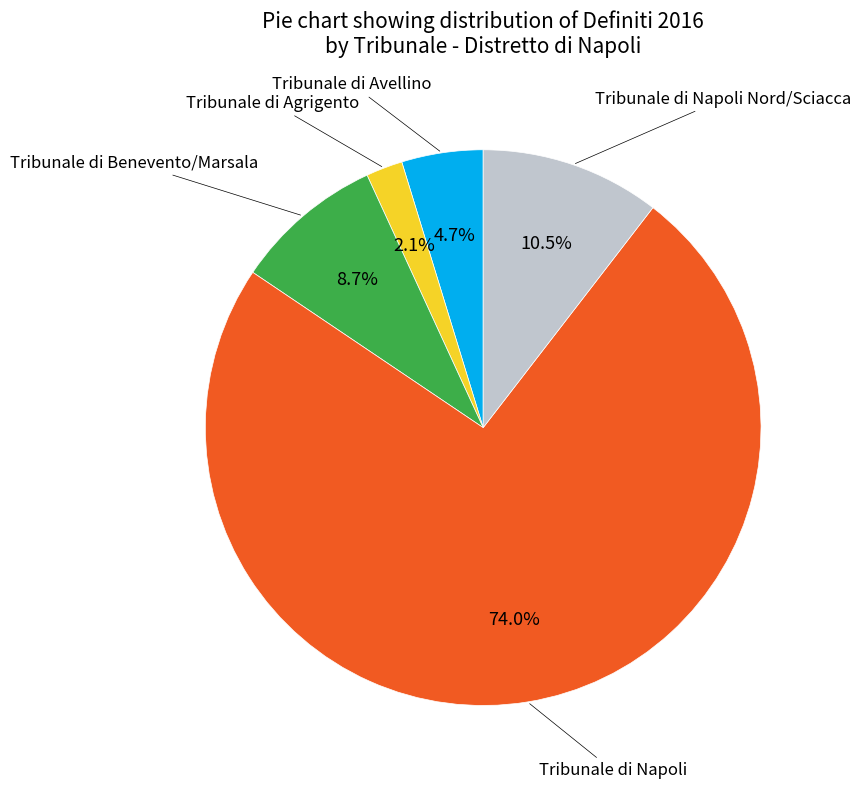

Is there any slice that represents more than half of the pie?

Yes